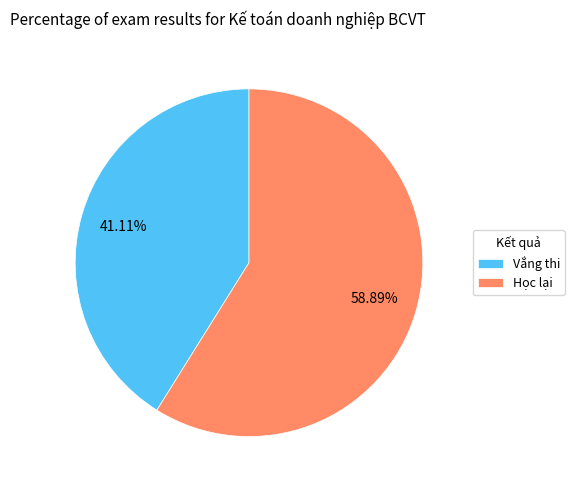

The Học lại slice represents 59% of the pie. True or false?

True